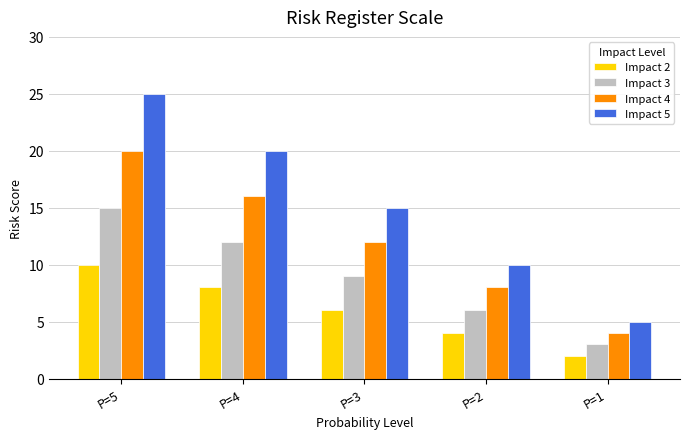

What are all the series names shown in the legend?

Impact 2, Impact 3, Impact 4, Impact 5